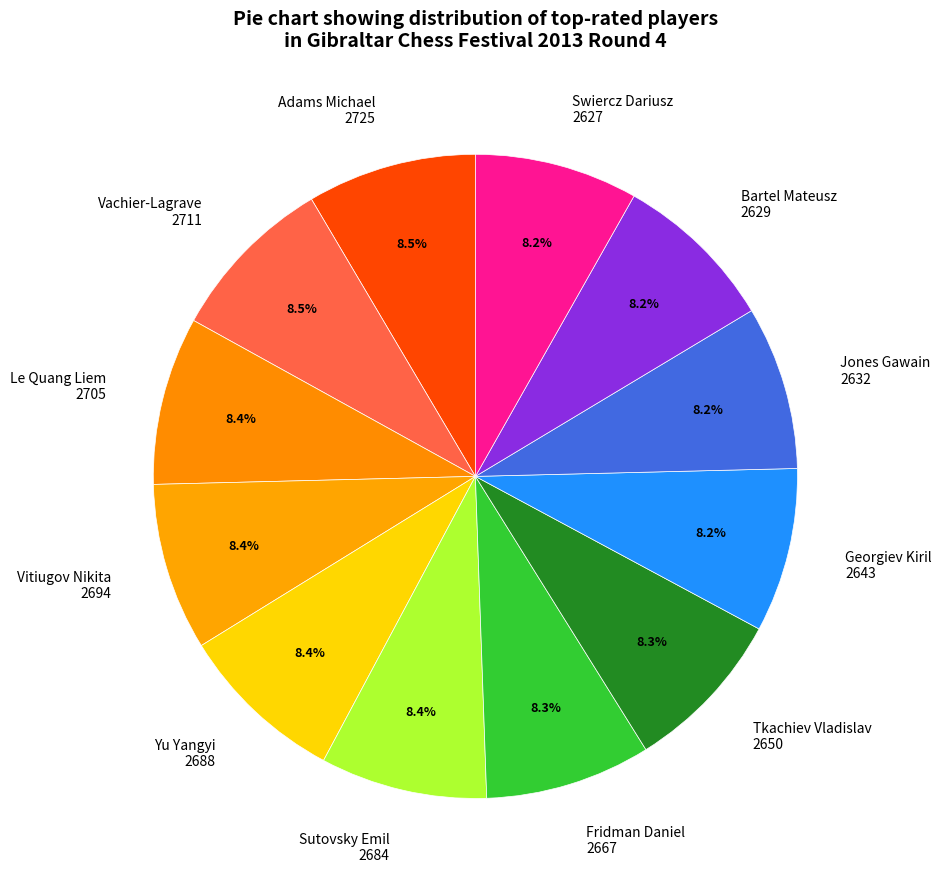

What is the ratio of the value at Tkachiev Vladislav 2650 to the value at Le Quang Liem 2705?

1.0